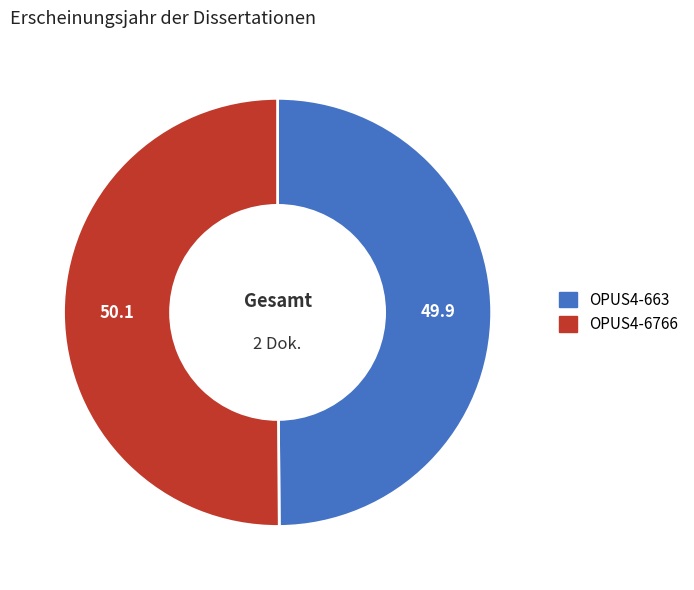

Count the number of slices in the pie.

2